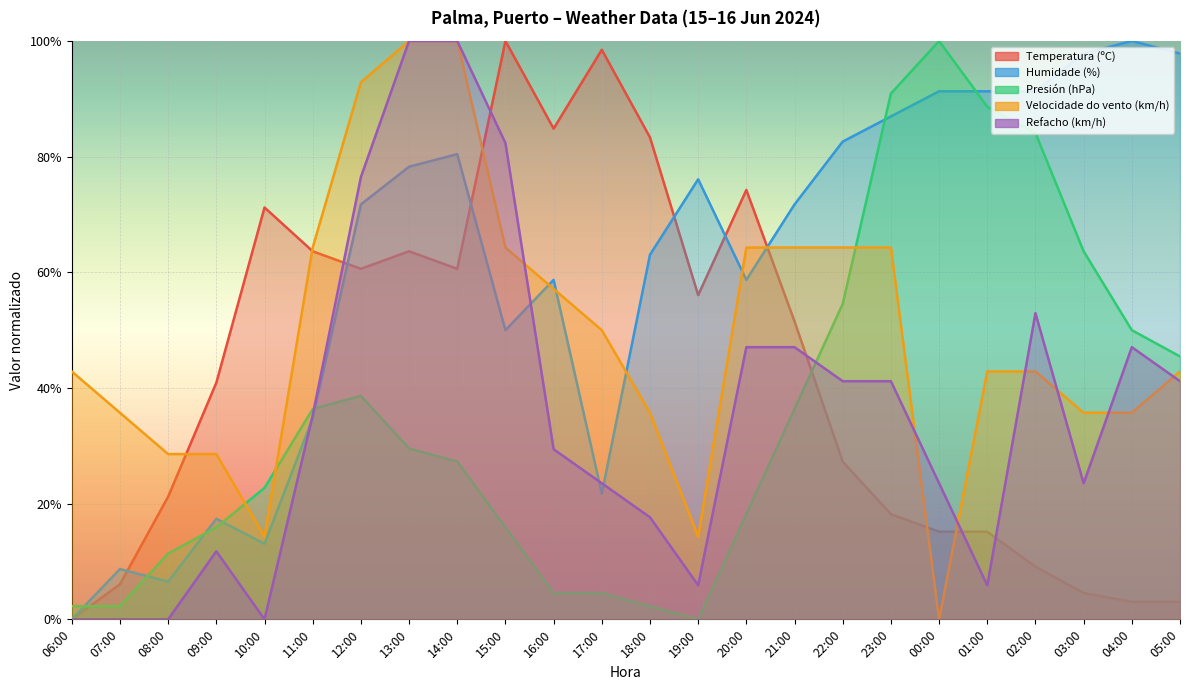

Is it true that Temperatura (ºC) equals 4.5 at 03:00?

True